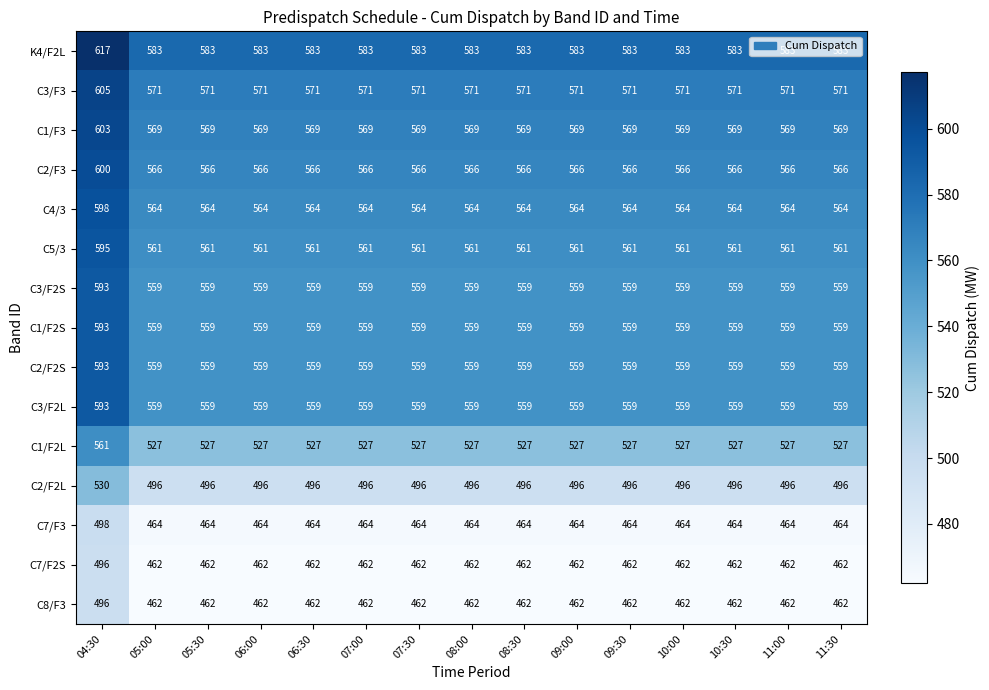

What is the difference between the highest and lowest values at 07:00?

121